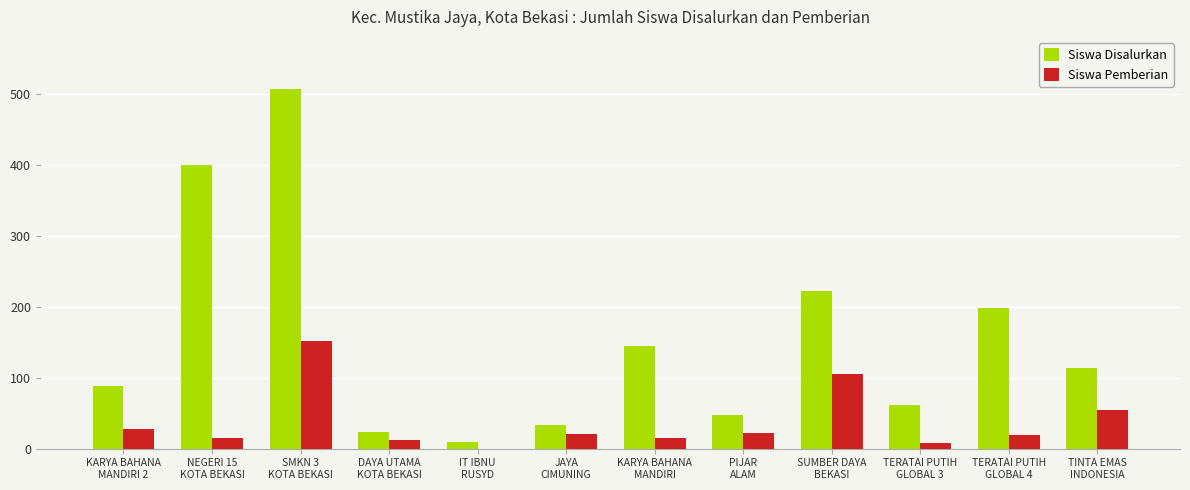

Count the number of data series in this chart.

2